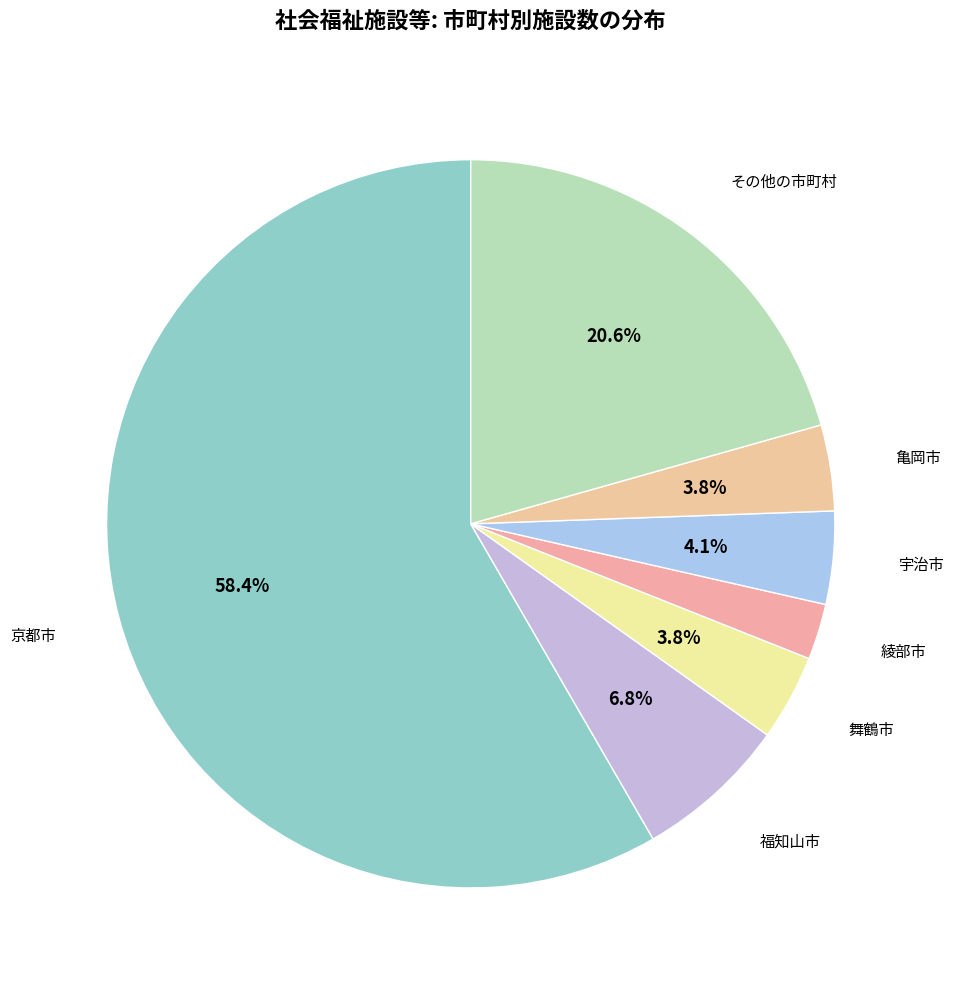

Count the number of slices in the pie.

7